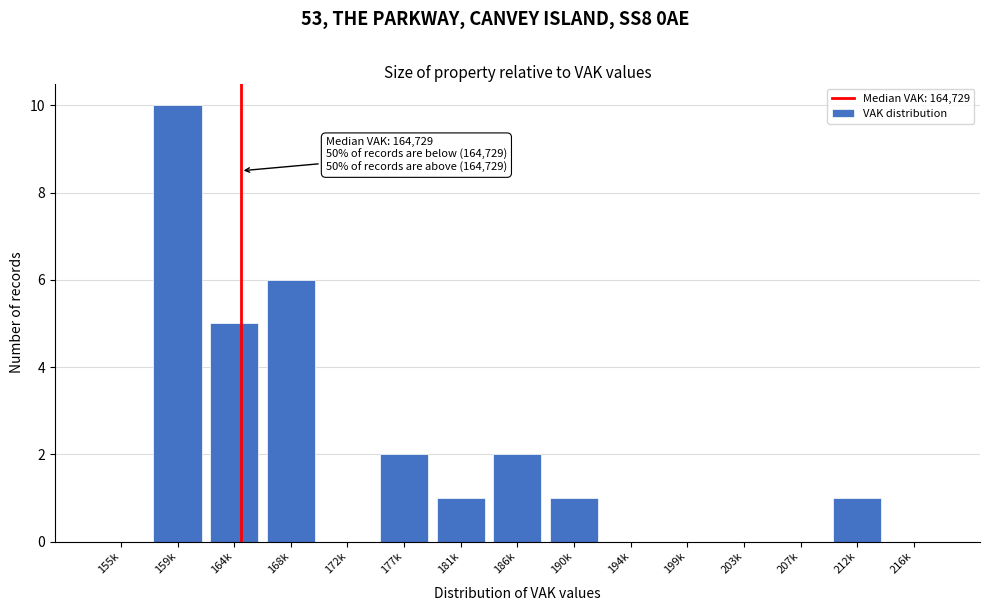

Reading left to right, transcribe all the data shown in this chart.

155k=0	159k=10	164k=5	168k=6	172k=0	177k=2	181k=1	186k=2	190k=1	194k=0	199k=0	203k=0	207k=0	212k=1	216k=0